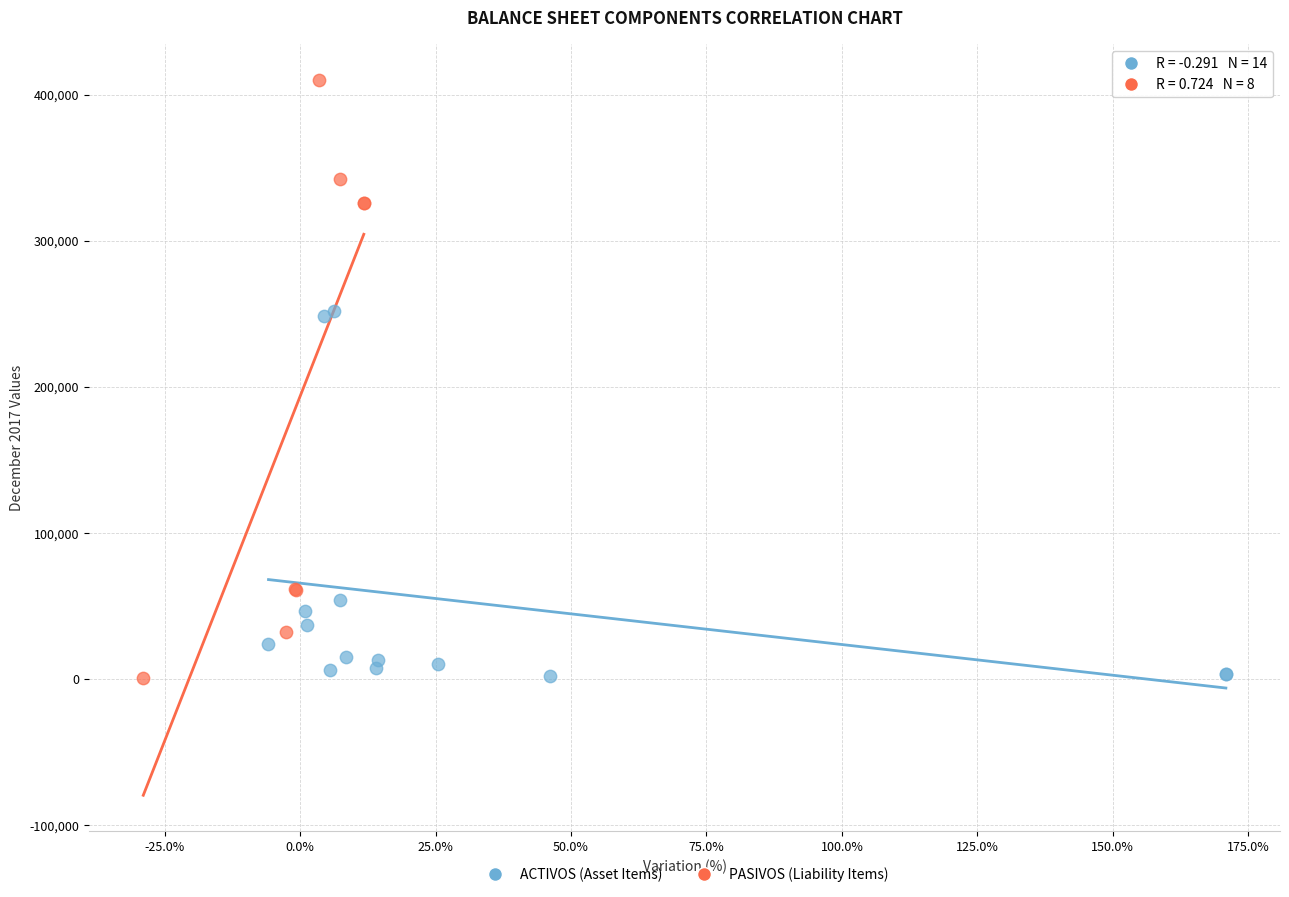

What are all the series names shown in the legend?

ACTIVOS (Asset Items), PASIVOS (Liability Items)